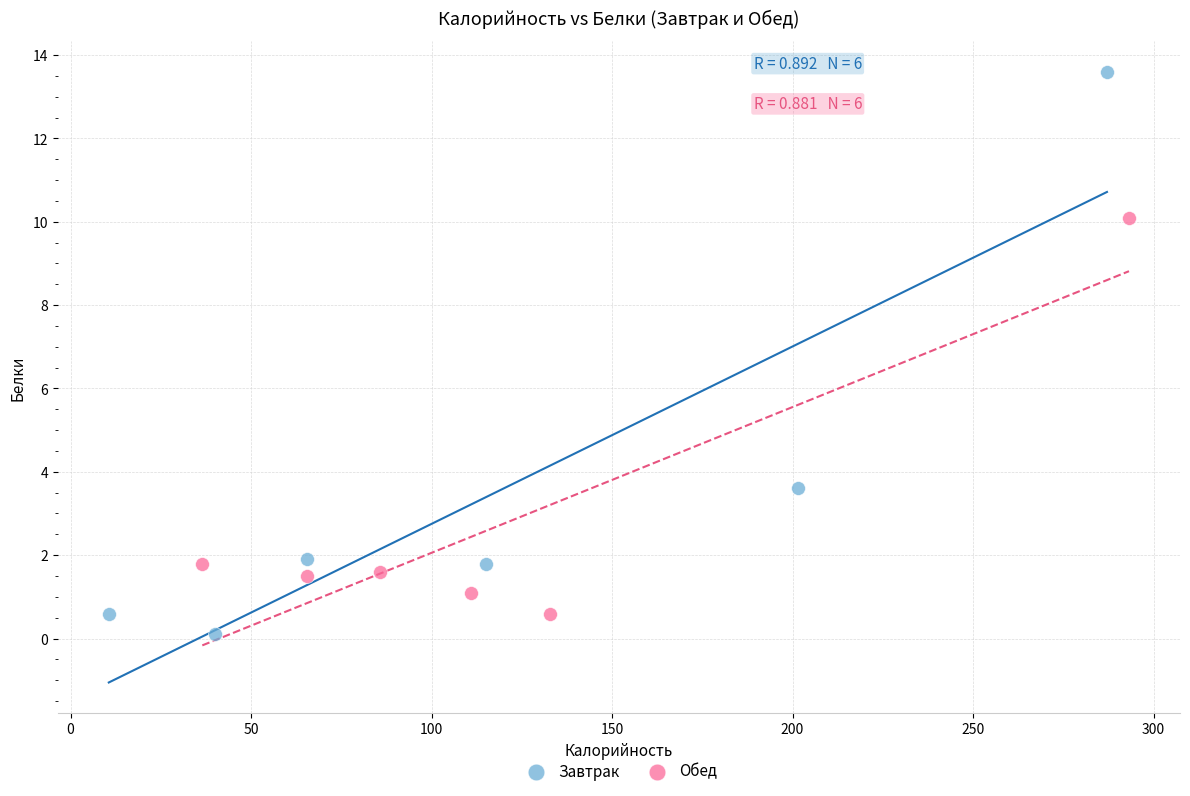

Which series contains the highest Y value?

Завтрак